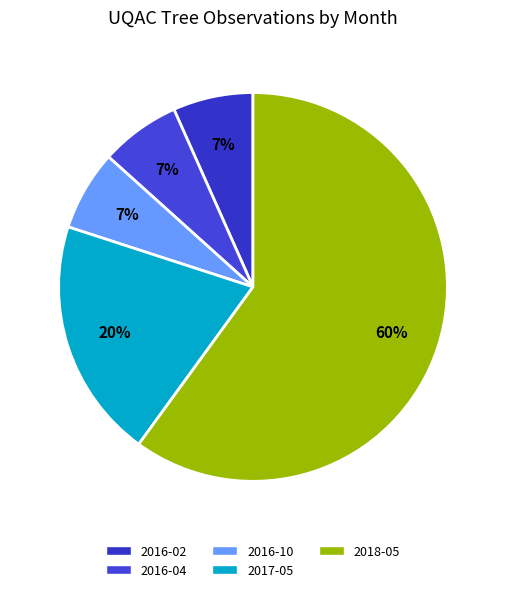

What is the majority slice?

2018-05